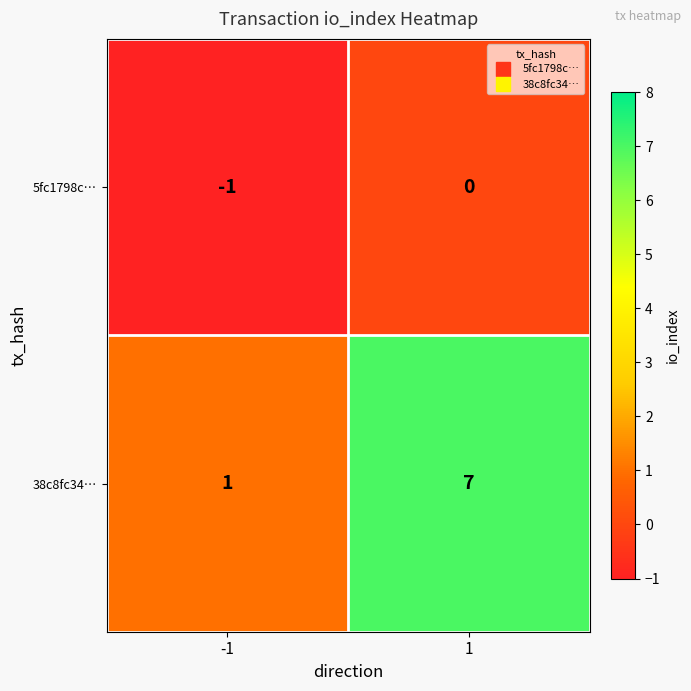

What is the total value across all series at 1?

7